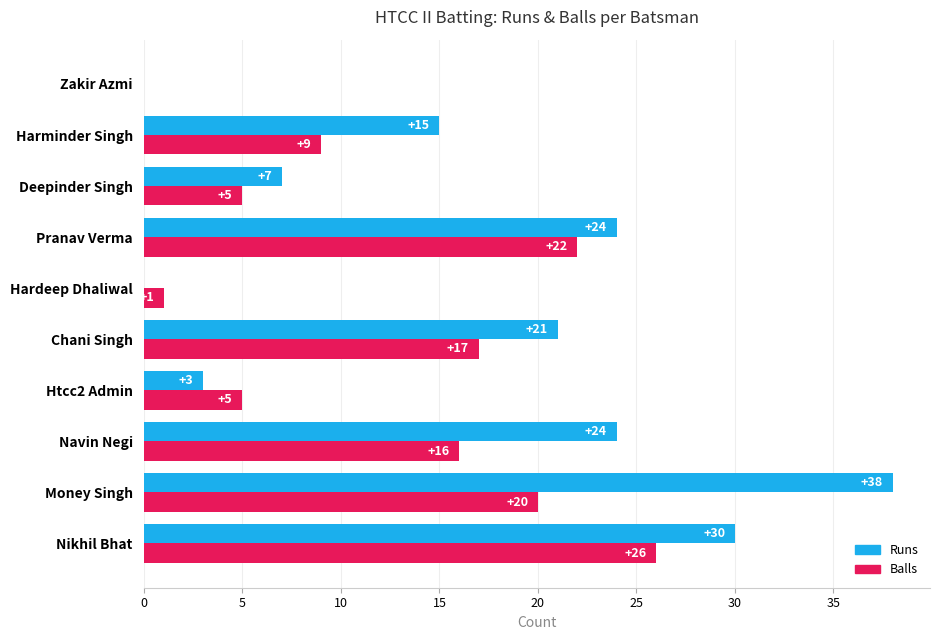

What is the sum of the Balls values at Nikhil Bhat and Pranav Verma?

48